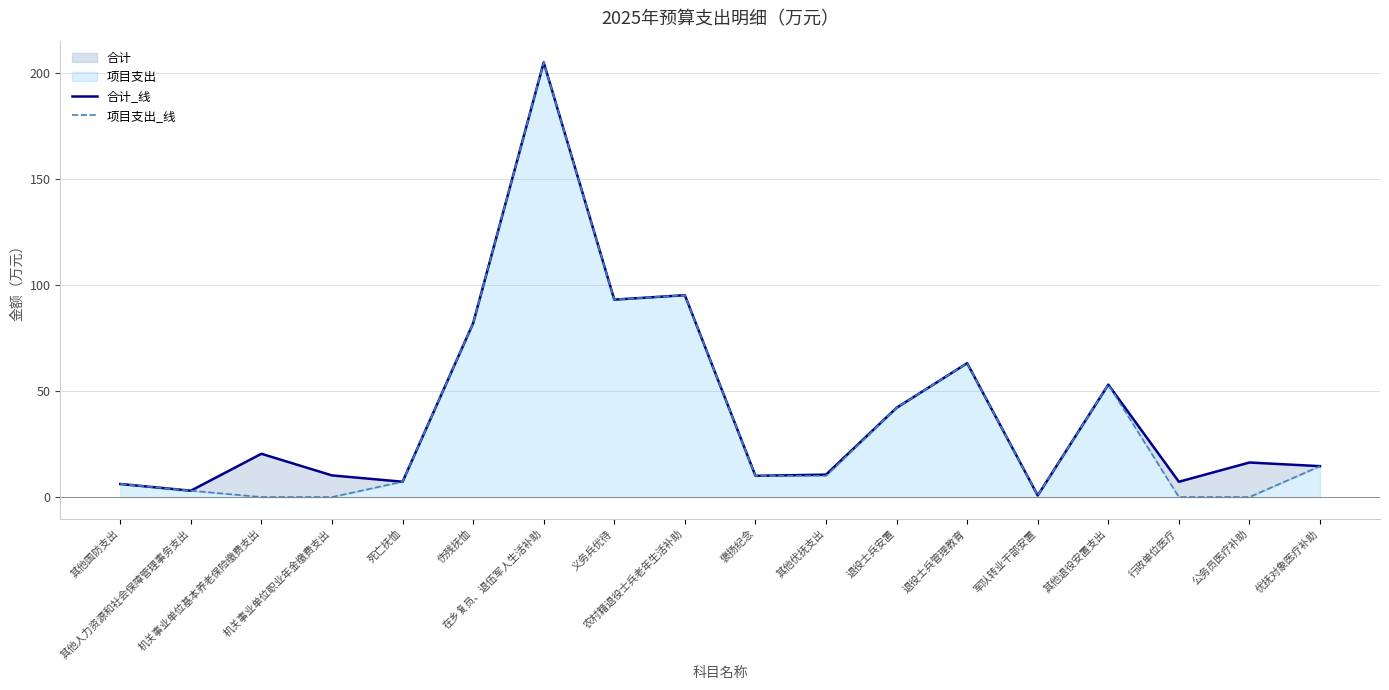

At how many categories does at least one series exceed 74?

4